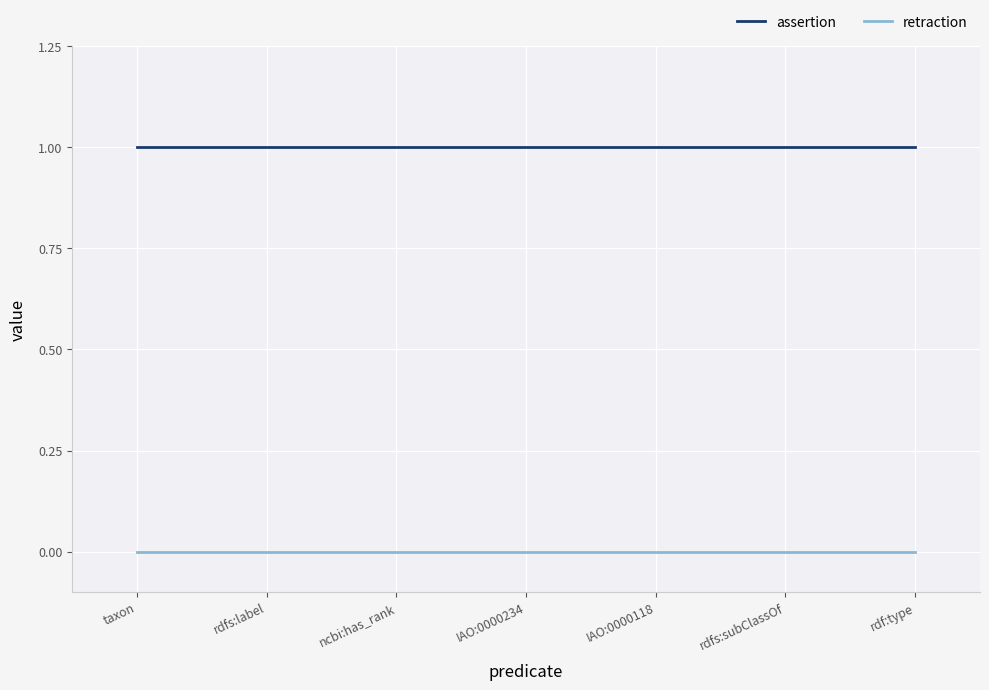

List the series in order of their peak value, highest first.

assertion, retraction